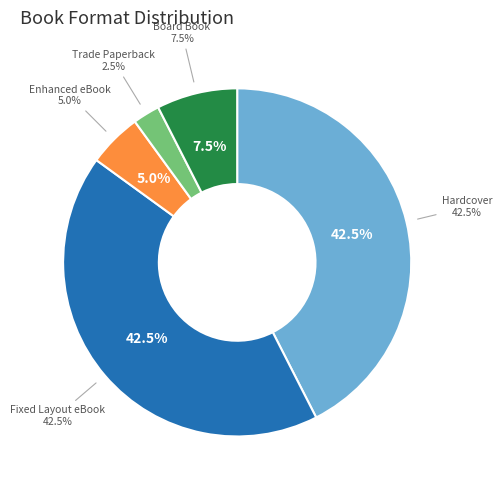

Approximately how many times larger is the value at Fixed Layout eBook compared to Hardcover?

1.0